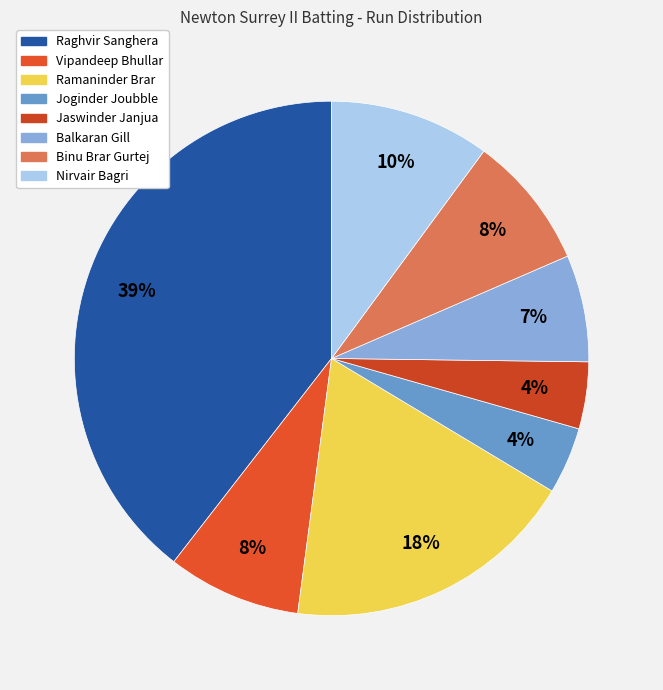

To the nearest percent, what is the combined percentage of Balkaran Gill and Raghvir Sanghera?

46%